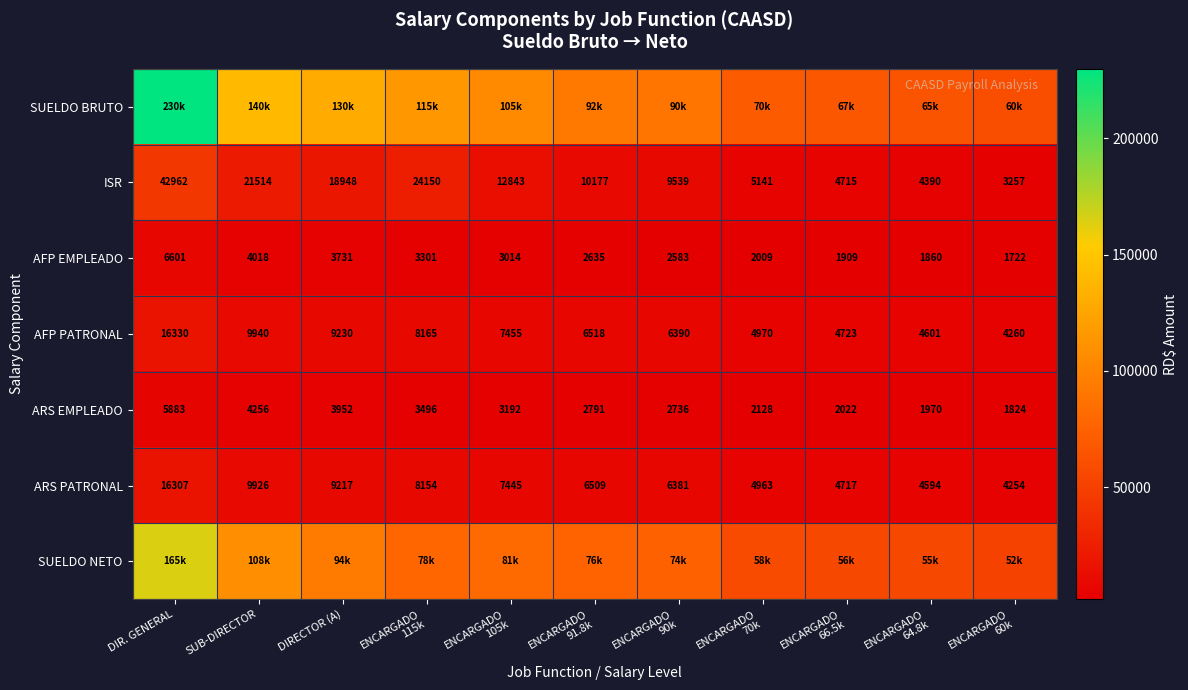

What is the difference between the maximum and minimum values in the AFP PATRONAL series?

12070